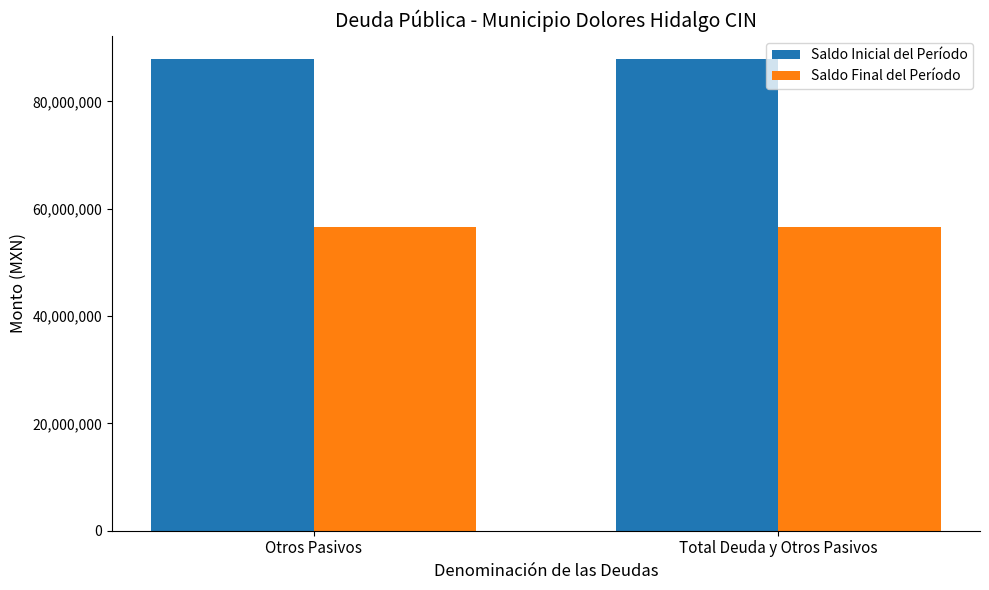

Reading right to left, what are all the values shown in this chart?

Saldo Inicial del Período: 87808302.1	87808302.1
Saldo Final del Período: 56647562.4	56647562.4